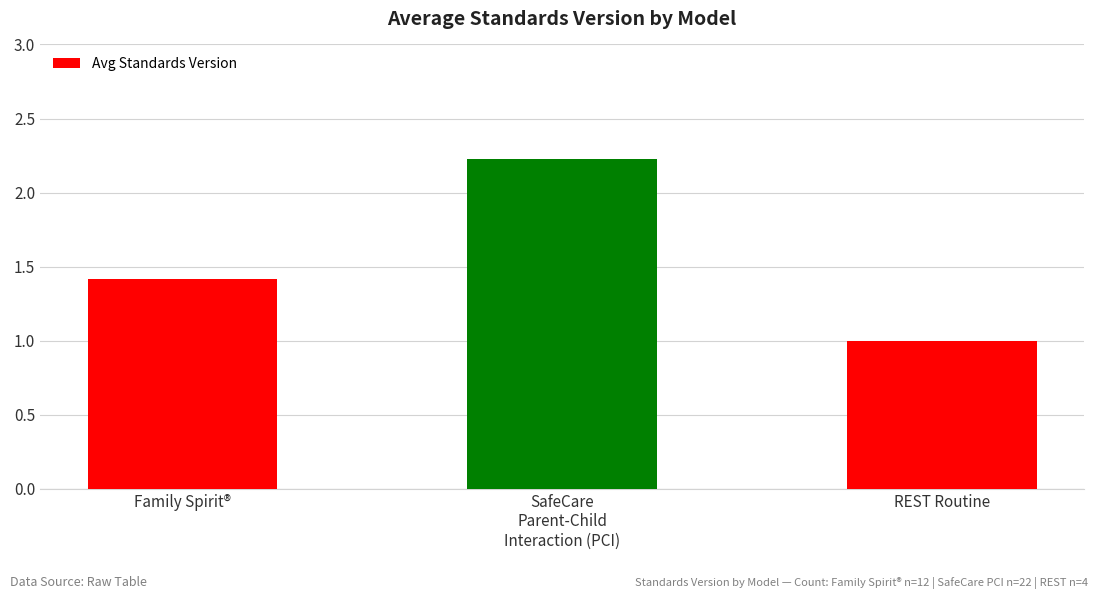

List the labels in order of value, smallest first.

REST Routine, Family Spirit®, SafeCare
Parent-Child
Interaction (PCI)